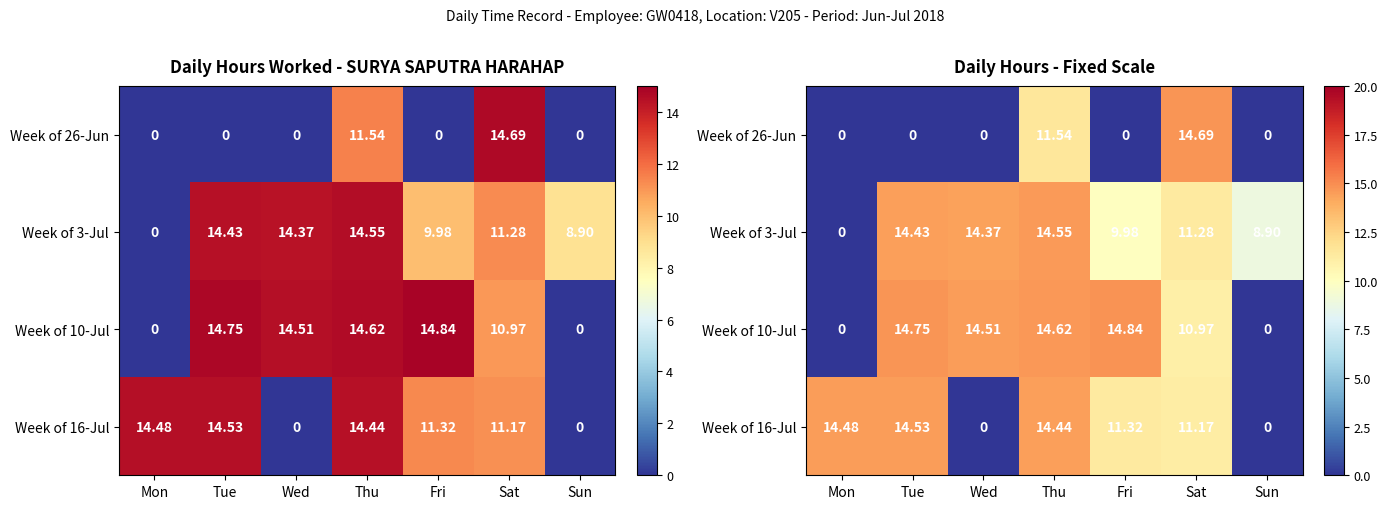

What is the greatest value displayed?

14.8